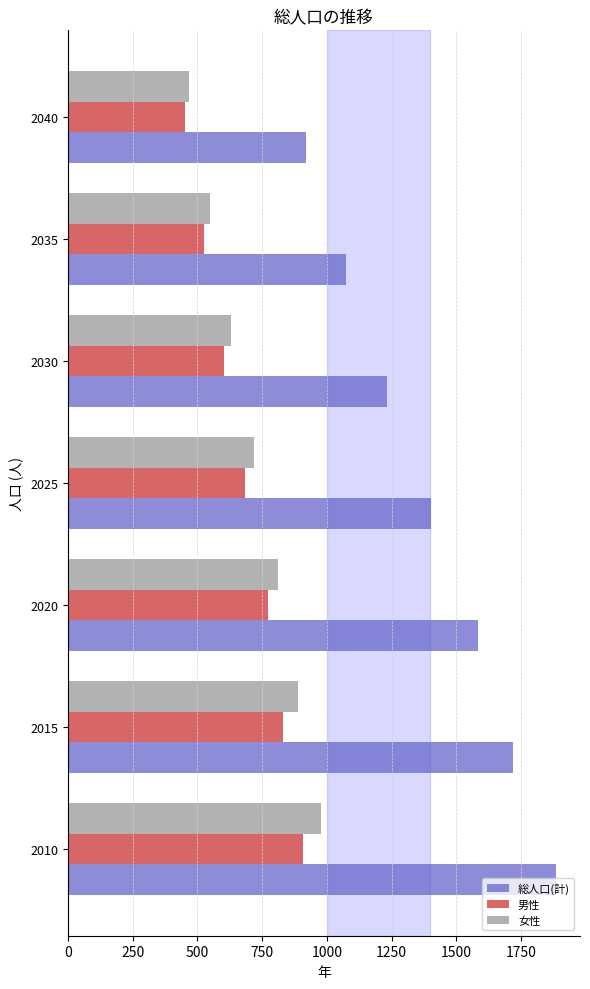

Rank the categories by 男性 value from highest to lowest.

2010, 2015, 2020, 2025, 2030, 2035, 2040